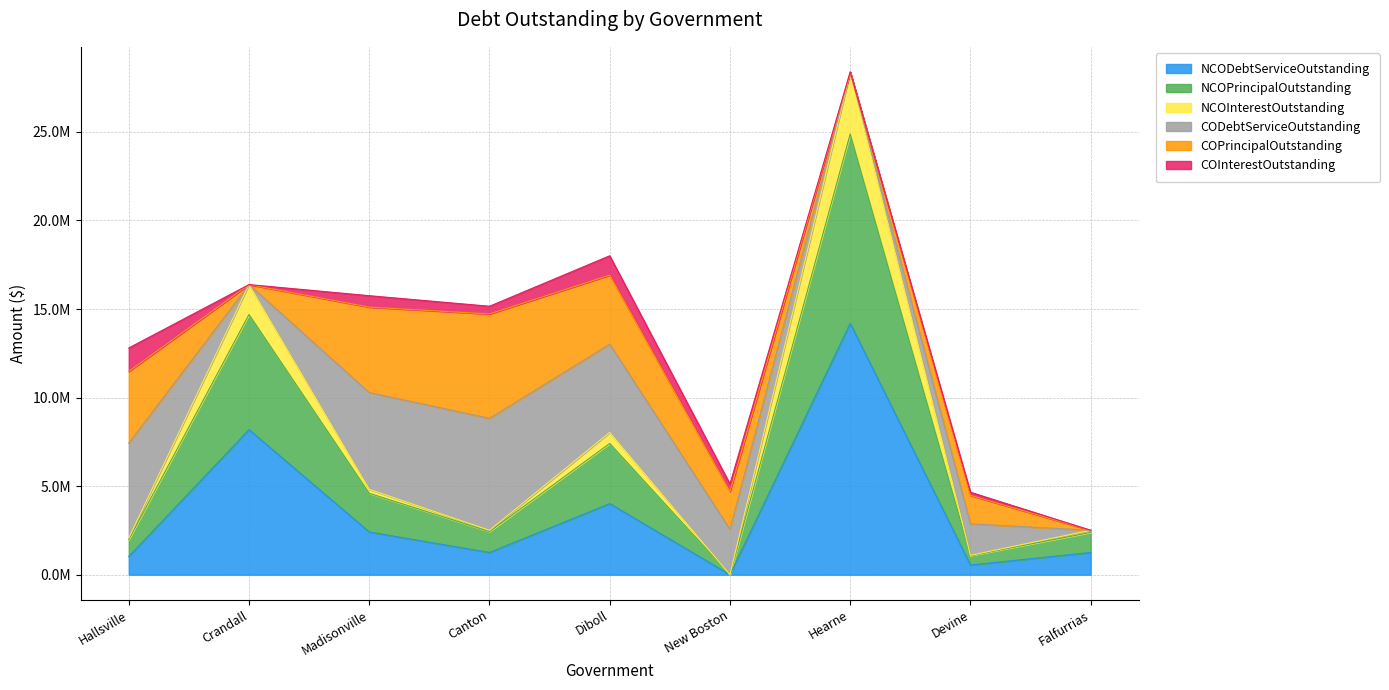

Is it true that NCOInterestOutstanding equals 1359083.2 at Hallsville?

False